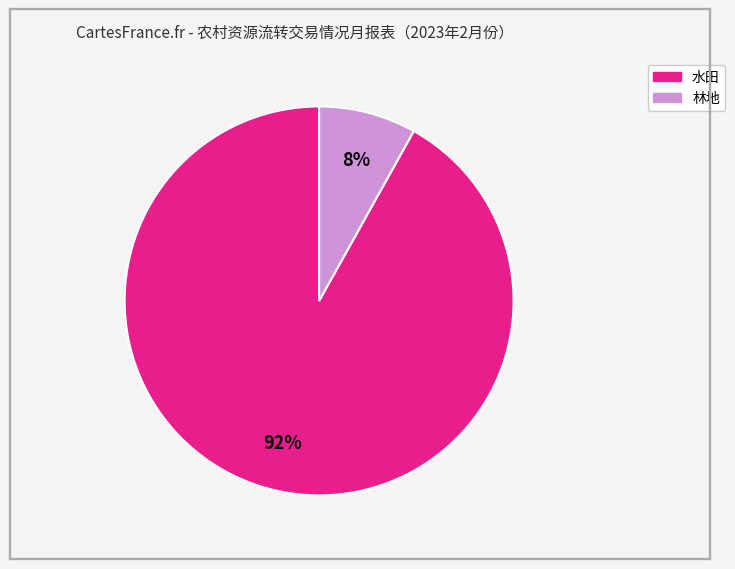

Is there any slice that represents more than half of the pie?

Yes